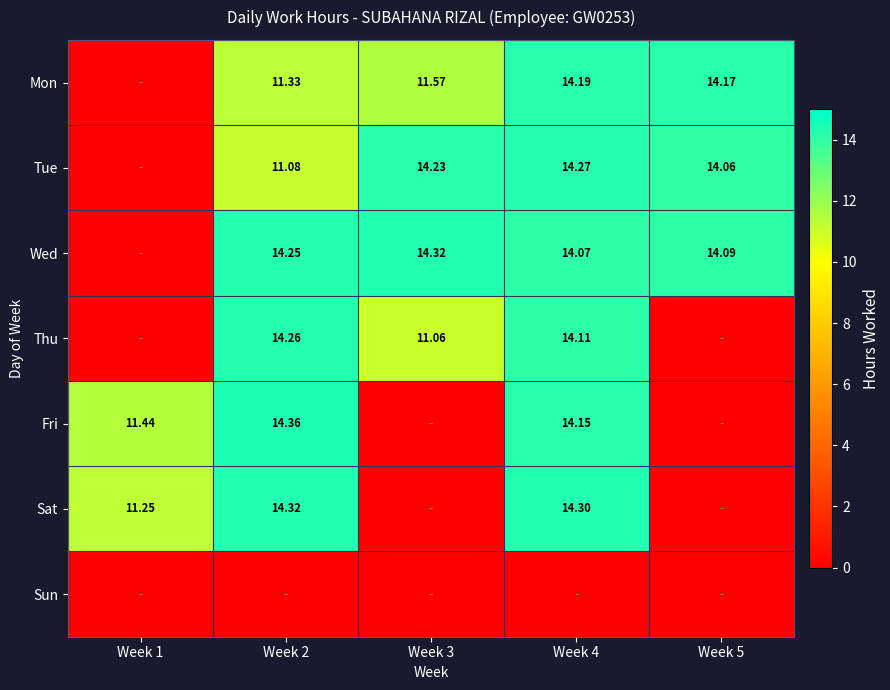

Is the value of Sat at Week 4 greater than the value of Thu at Week 2?

Yes